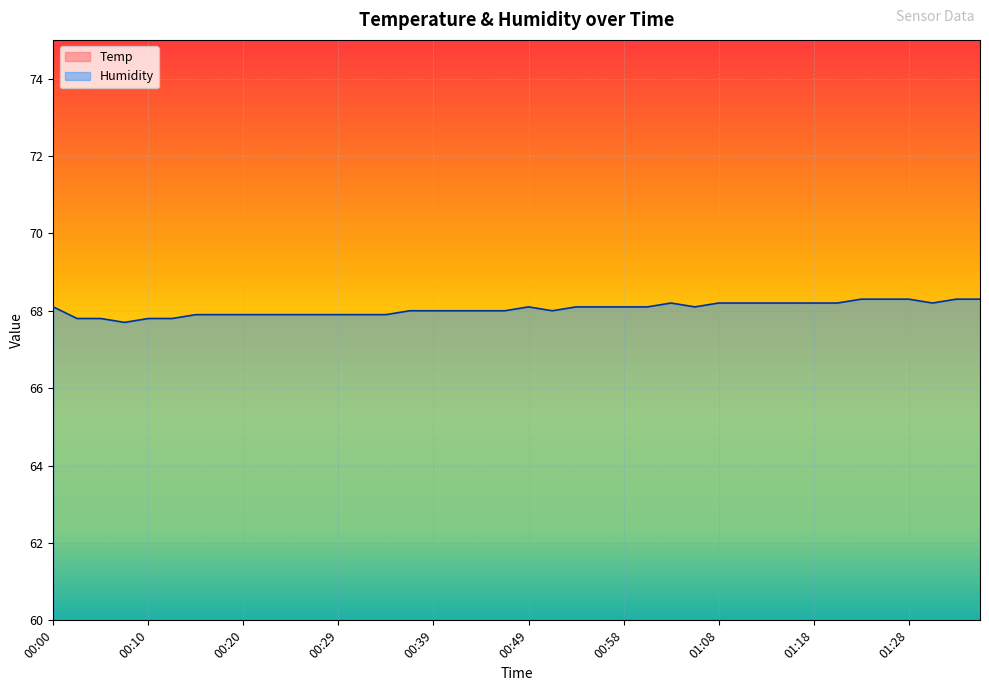

What is the average value of the Temp series?

20.9